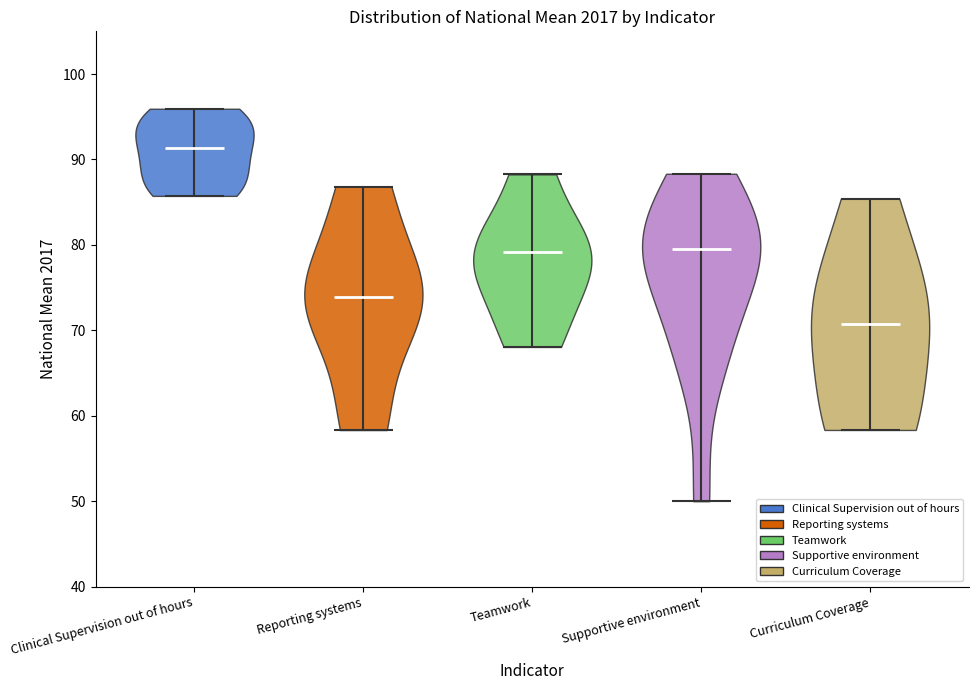

Reading left to right, read every violin against the y-axis: where its median line is, and the lowest and highest points it reaches. The values are not printed on the chart, so give them approximately, as read against the axis.

Clinical Supervision out of hours: median line 91, lowest point 86, highest point 96
Reporting systems: median line 74, lowest point 58, highest point 87
Teamwork: median line 79, lowest point 68, highest point 88
Supportive environment: median line 80, lowest point 50, highest point 88
Curriculum Coverage: median line 71, lowest point 58, highest point 85